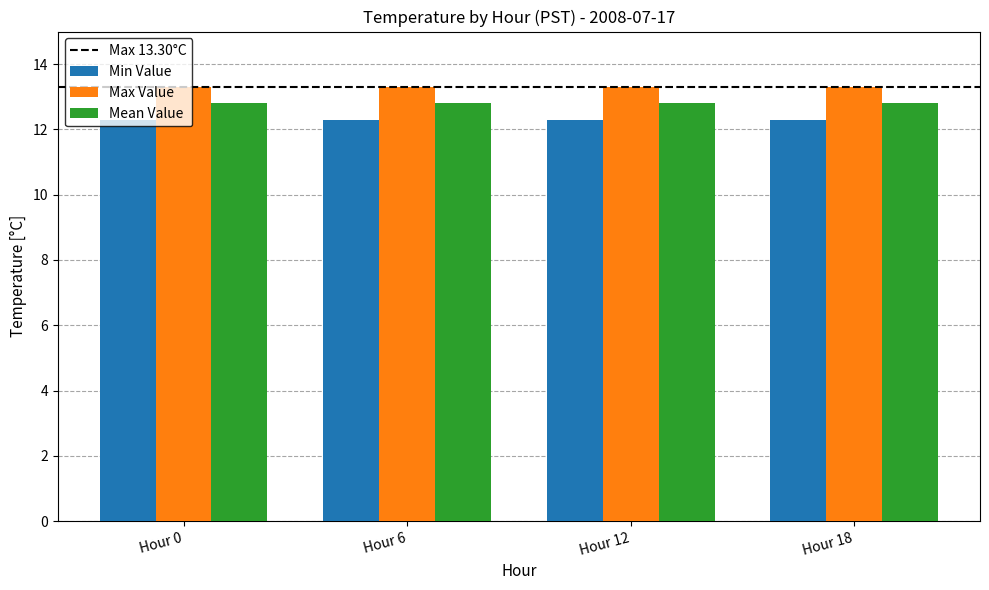

How many groups of bars are there?

4